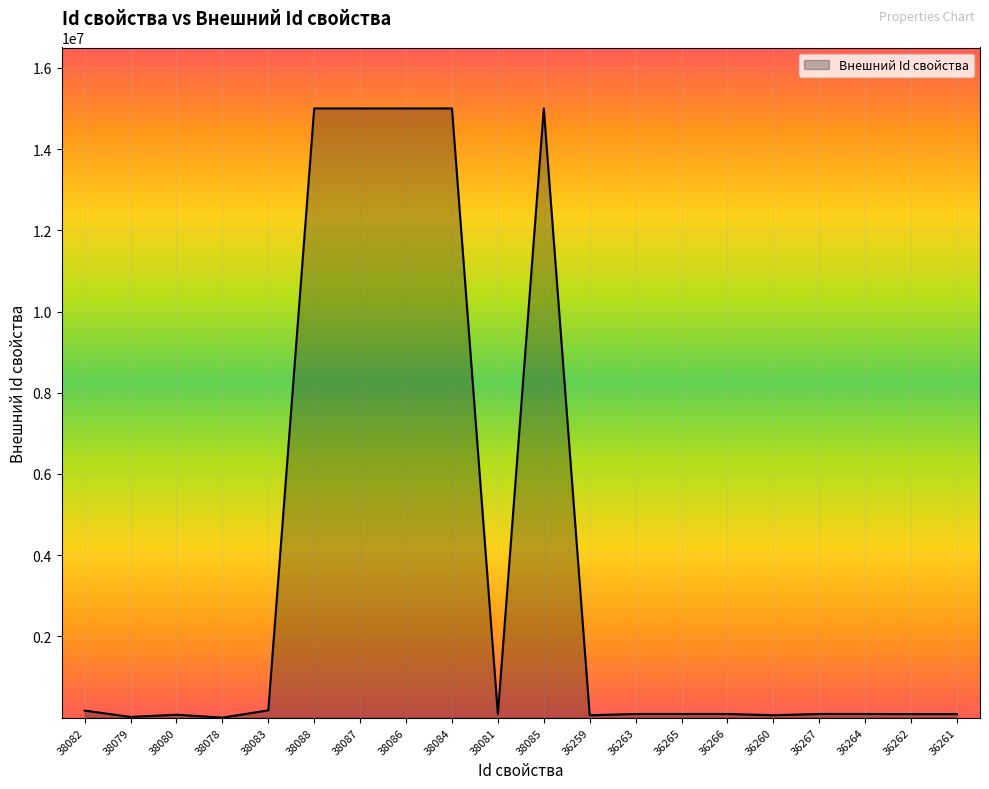

Reading left to right, list all the values displayed in this chart.

38082=174599	38079=17596	38080=72443	38078=746	38083=179792	38088=15001405	38087=15001138	38086=15001137	38084=15001135	38081=85571	38085=15001136	36259=59611	36263=90630	36265=90673	36266=90717	36260=59615	36267=90866	36264=90652	36262=88953	36261=88952